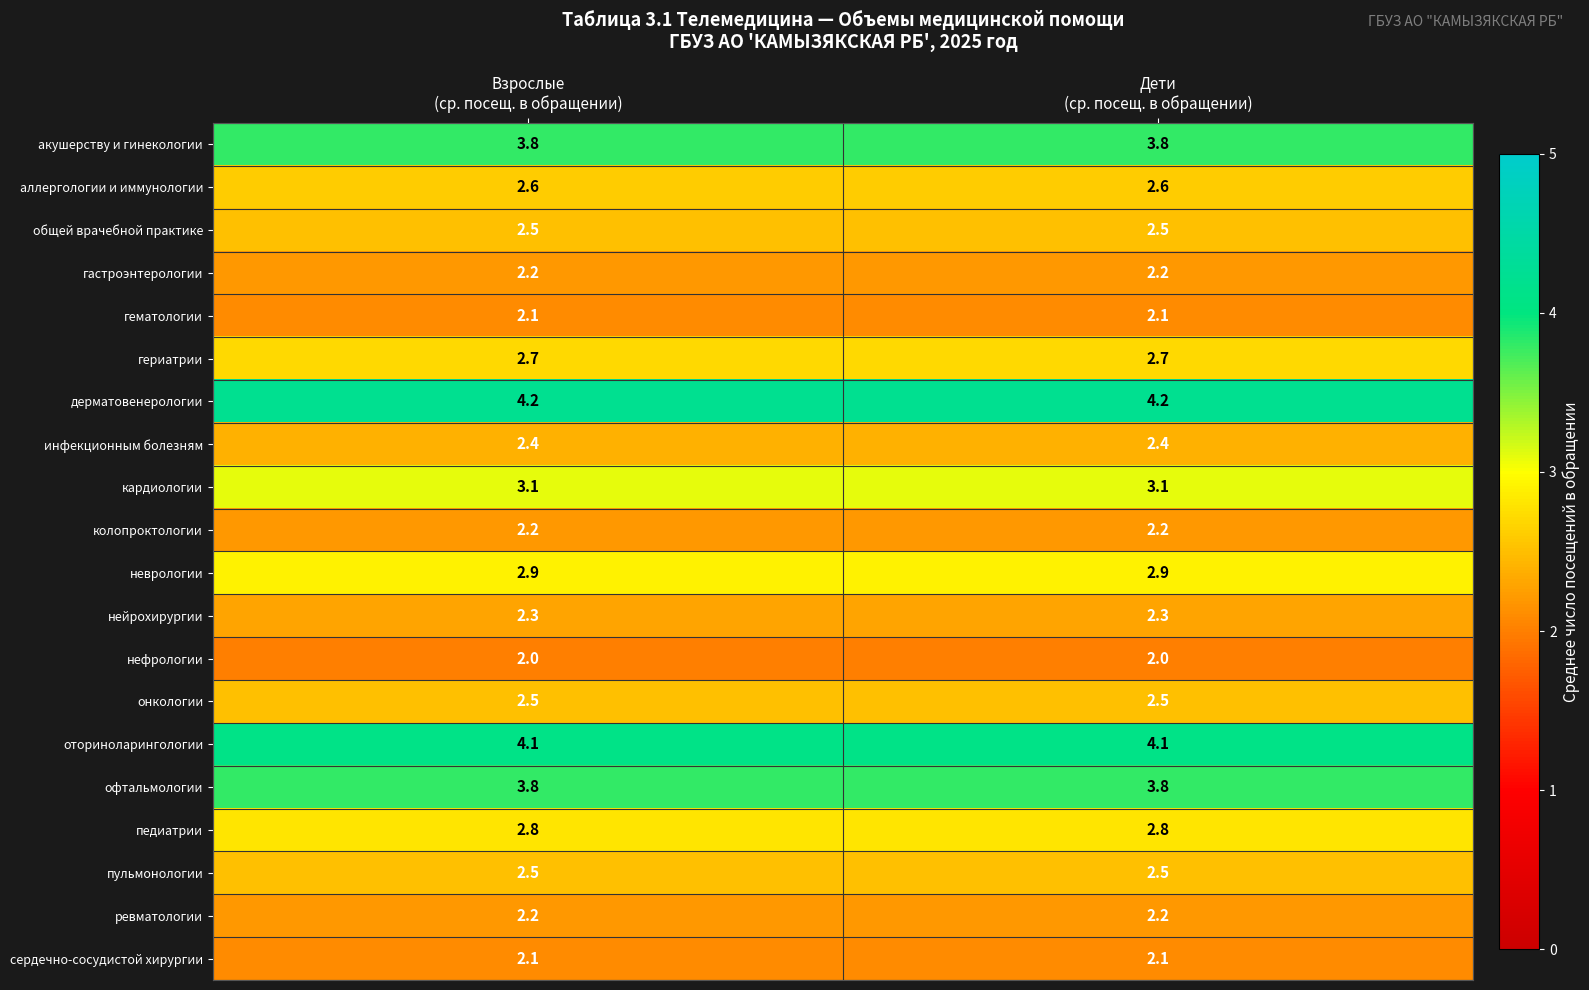

What is the smallest value displayed?

2.0